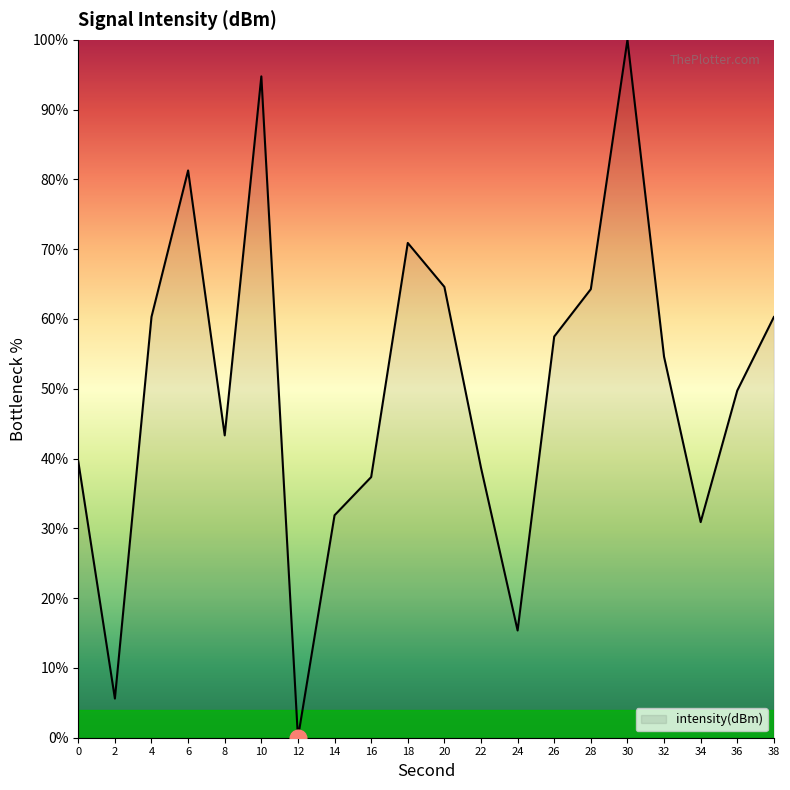

Between 36 and 32, which is larger?

32